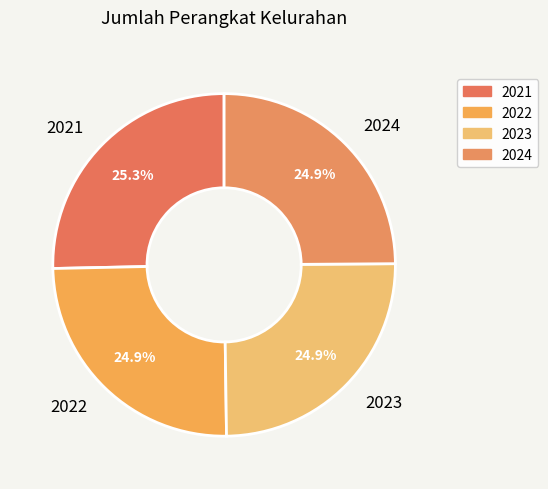

What portion of the pie excludes 2023?

75.1%